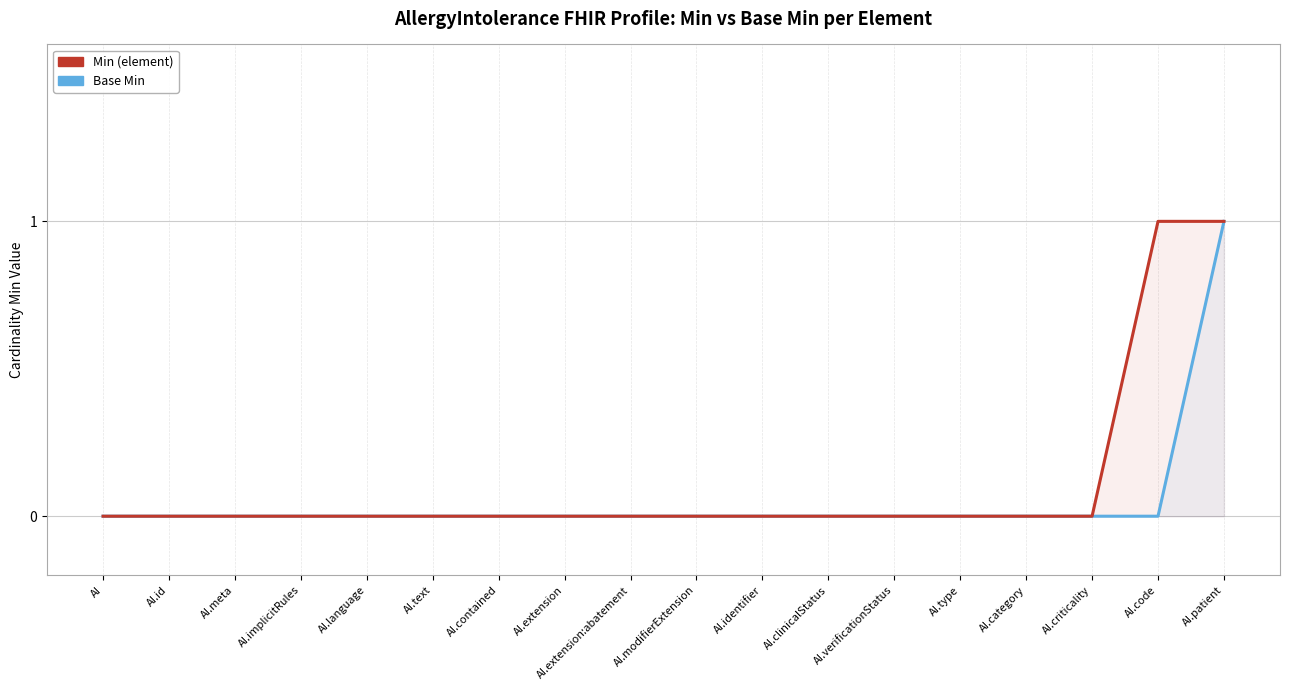

Does the chart display data point markers on the line(s)?

No